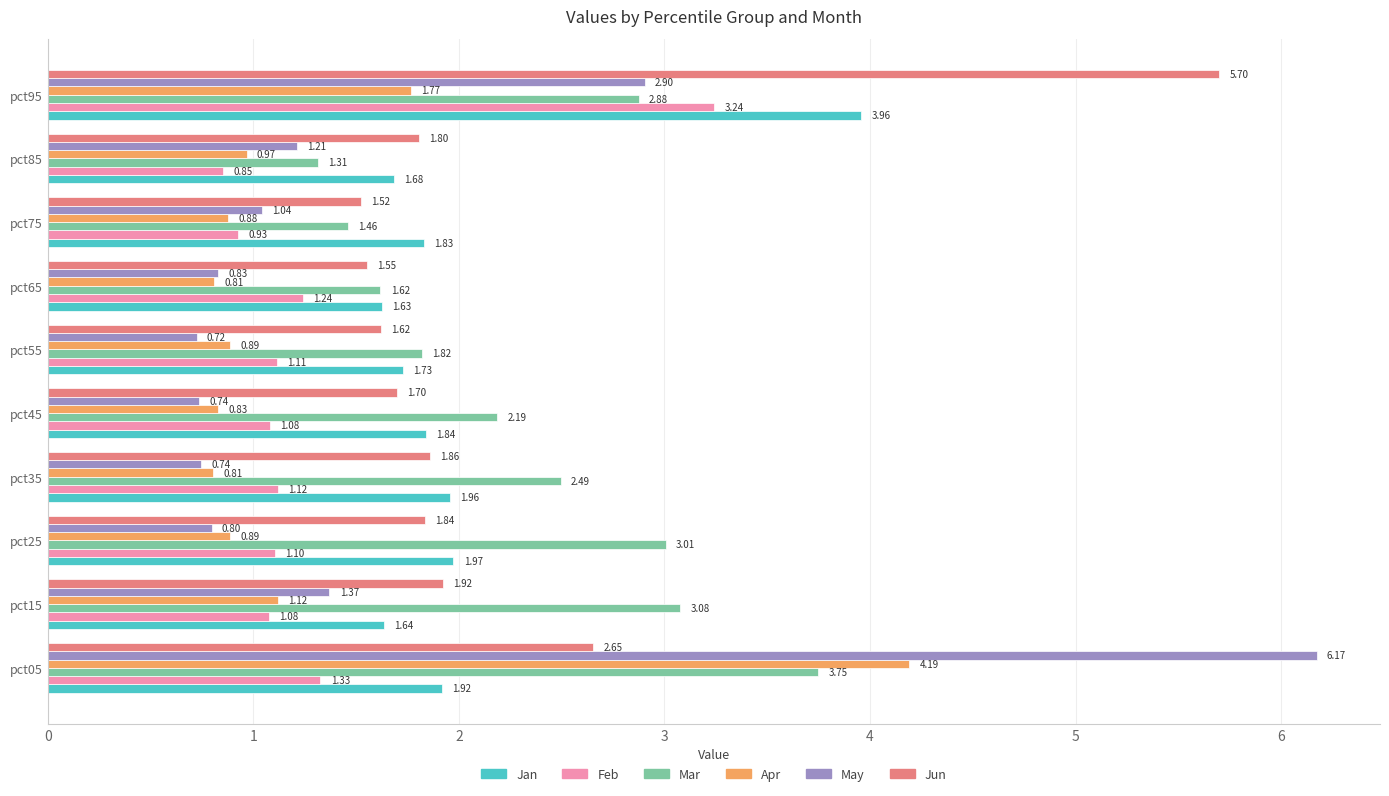

What is the difference between the maximum and second lowest values in the Apr series?

3.4